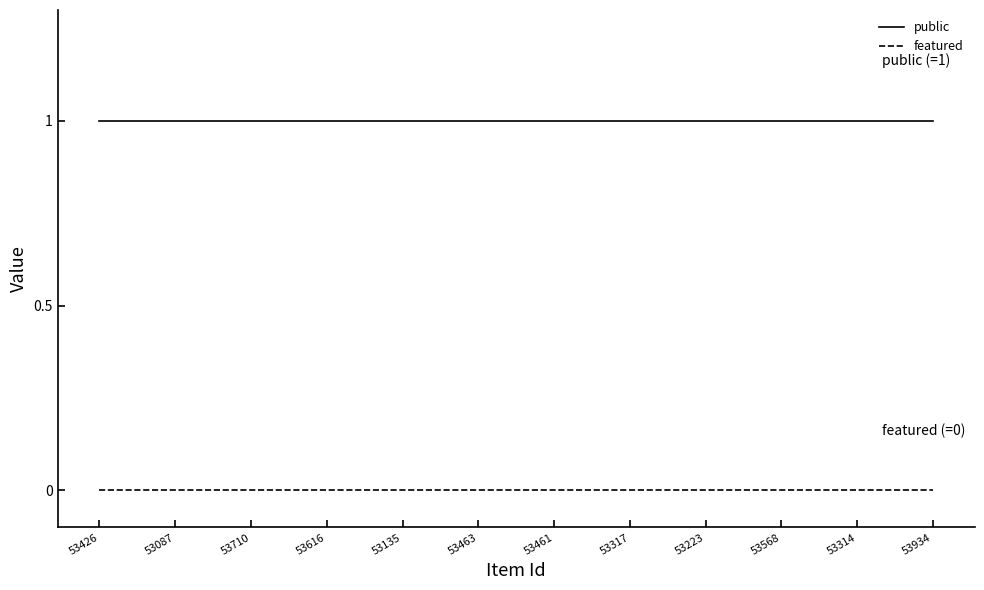

True or false: featured and public intersect in this chart.

False